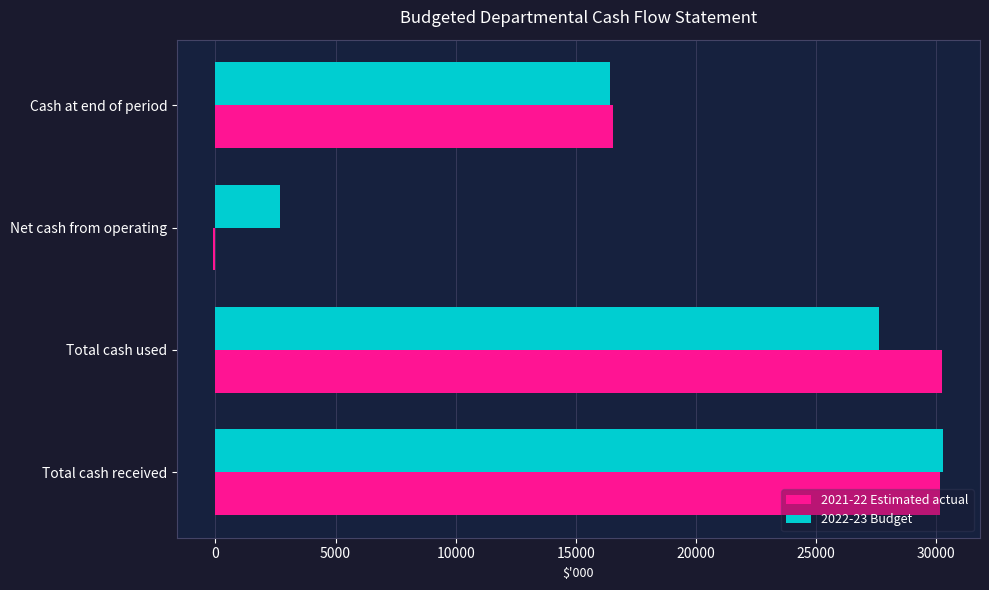

Is it true that 2021-22 Estimated actual equals 30133 at Total cash received?

True